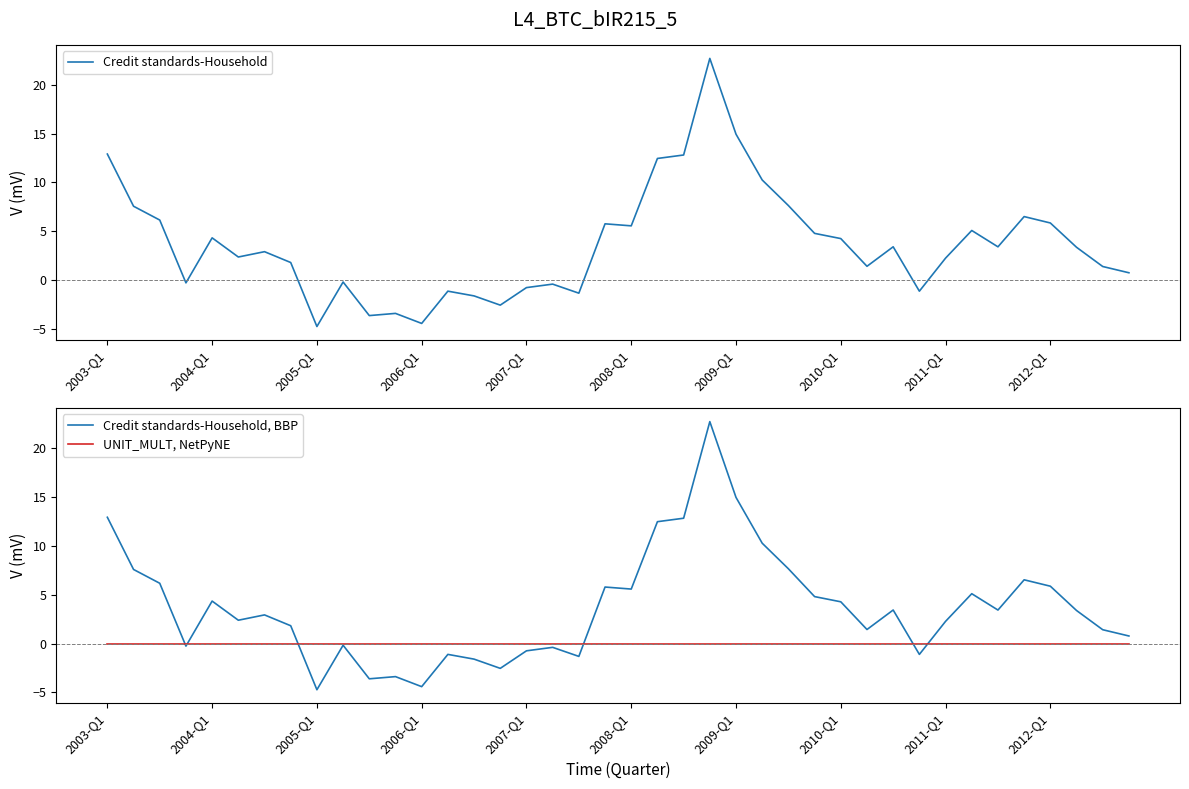

How many interior local valleys does the Credit standards-Household, BBP series have?

11